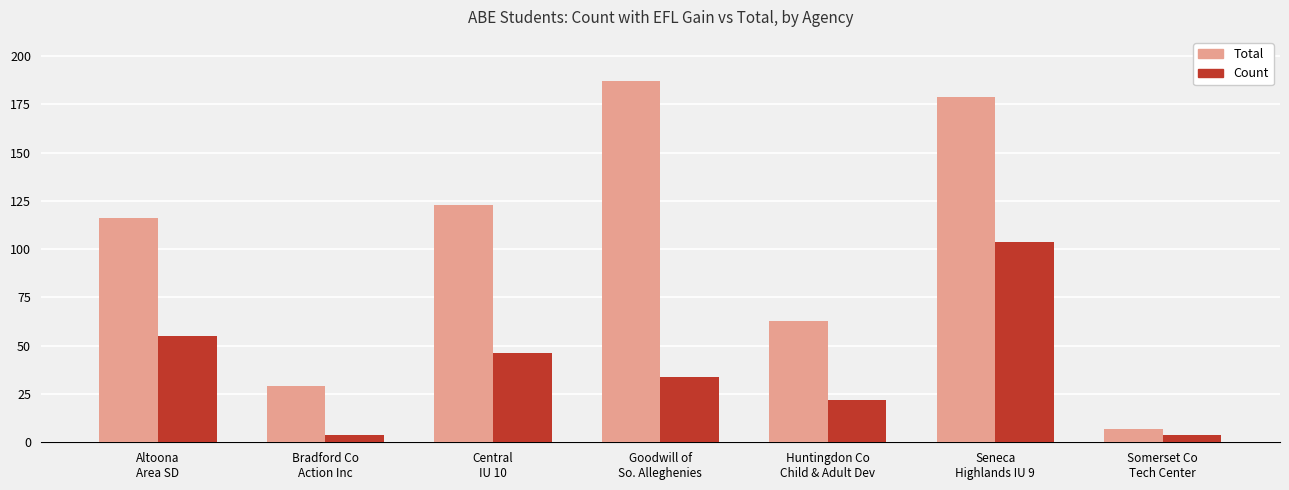

Which category has the highest value across all series?

Goodwill of
So. Alleghenies